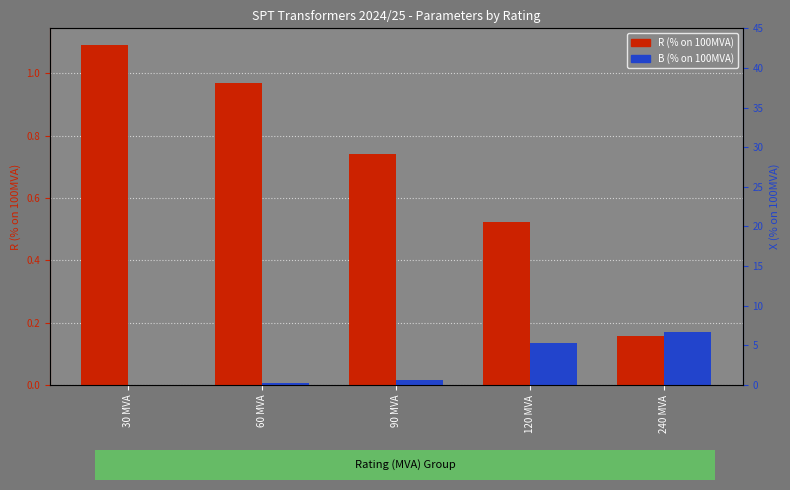

How many values in B (% on 100MVA) are above zero?

4